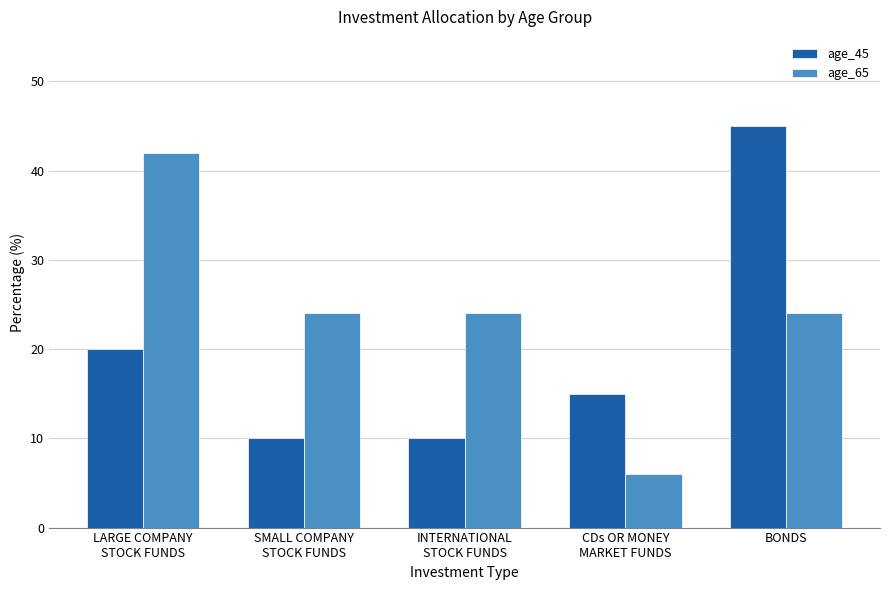

What are all the series names shown in the legend?

age_45, age_65